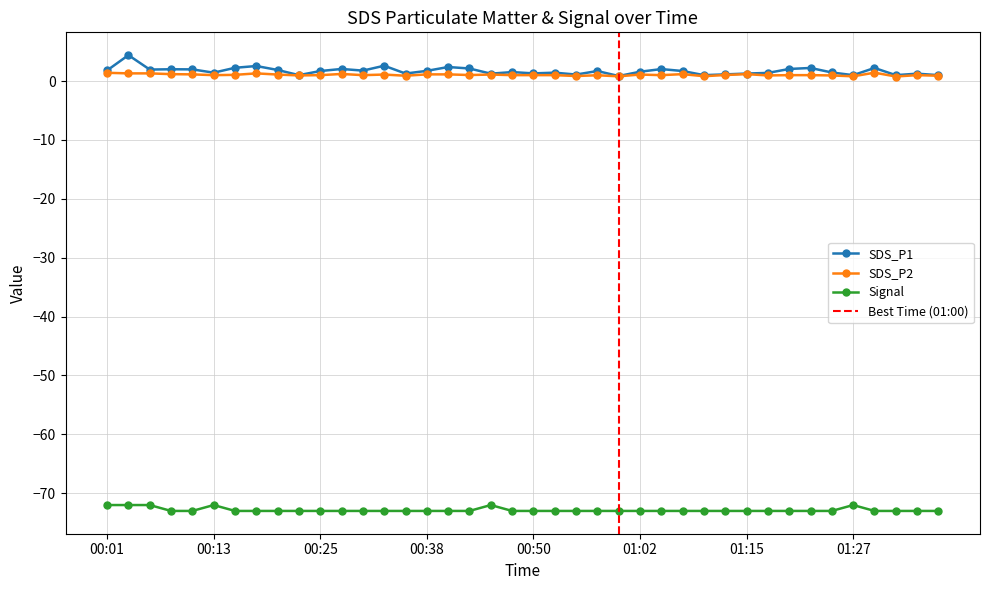

Does the chart display data point markers on the line(s)?

Yes